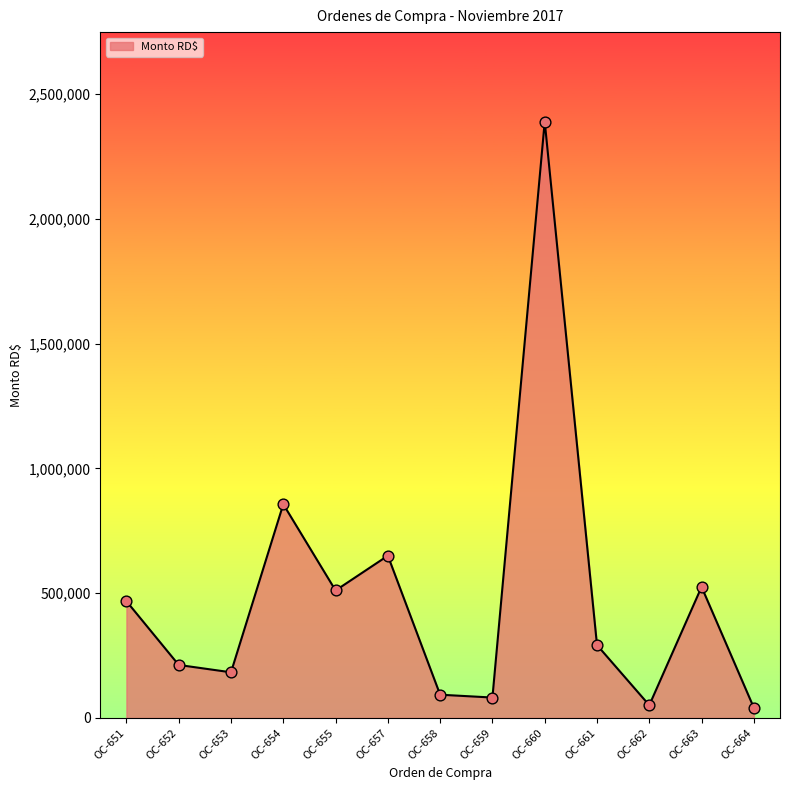

What is the change in value from OC-653 to OC-662?

-131924.0